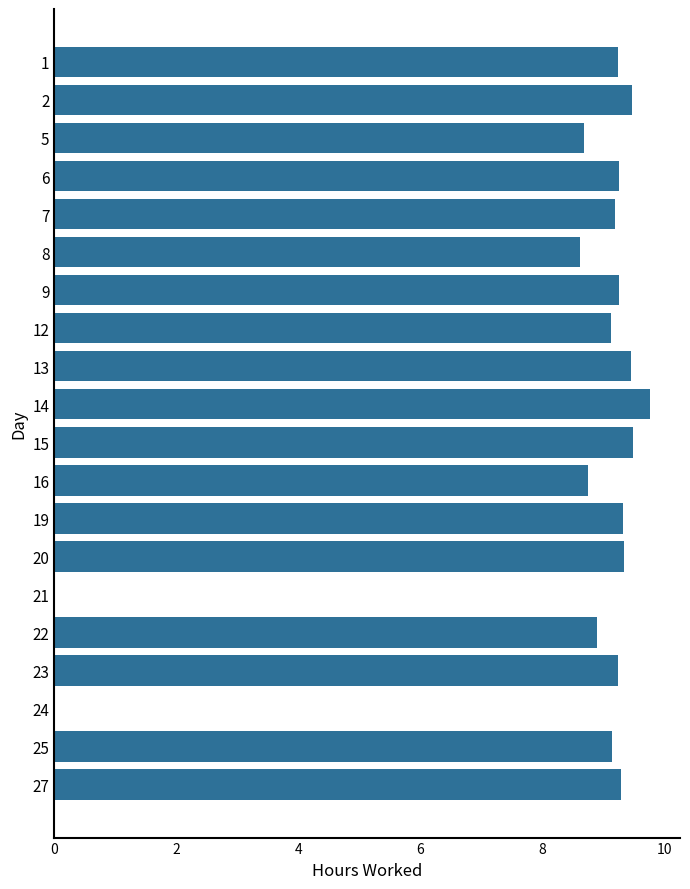

How many series are shown in this chart?

1